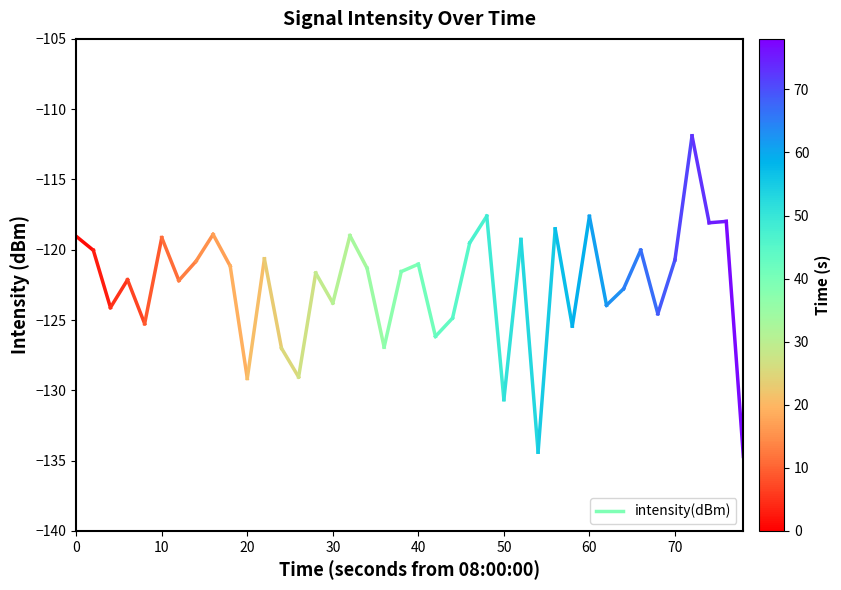

How many distinct data groups are displayed?

1